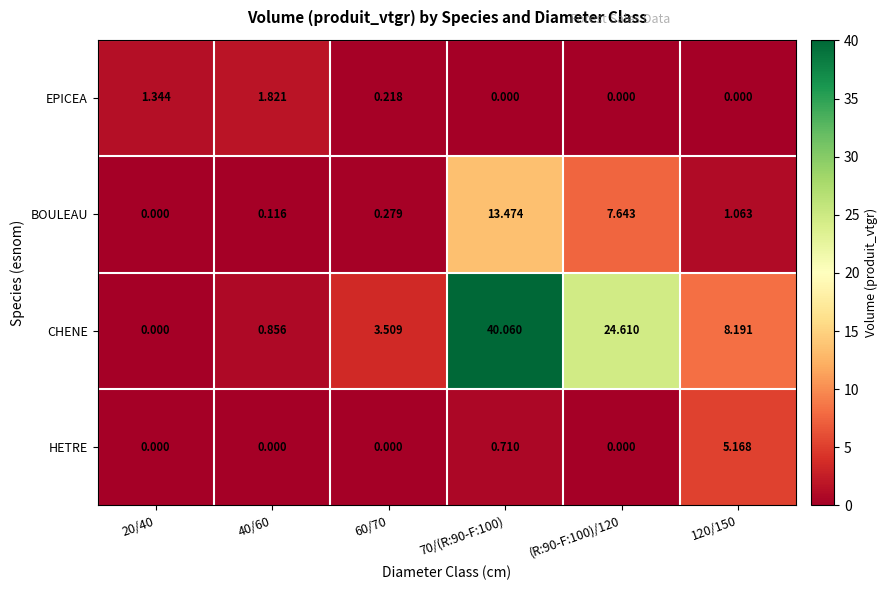

Rank the series by their maximum value, from highest to lowest.

CHENE, BOULEAU, HETRE, EPICEA